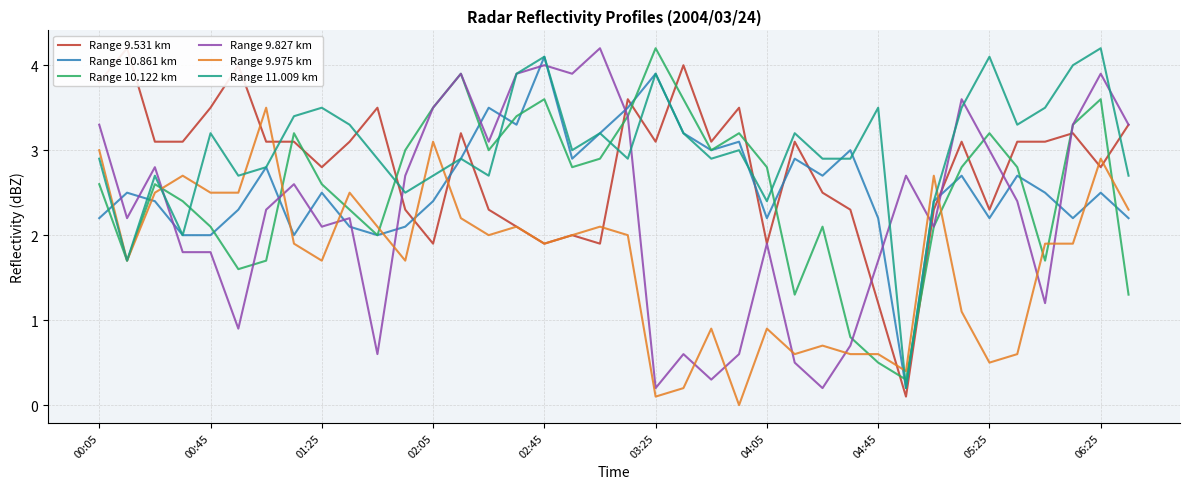

Which series ends up on top after the final intersection of Range 9.827 km and Range 11.009 km?

Range 9.827 km